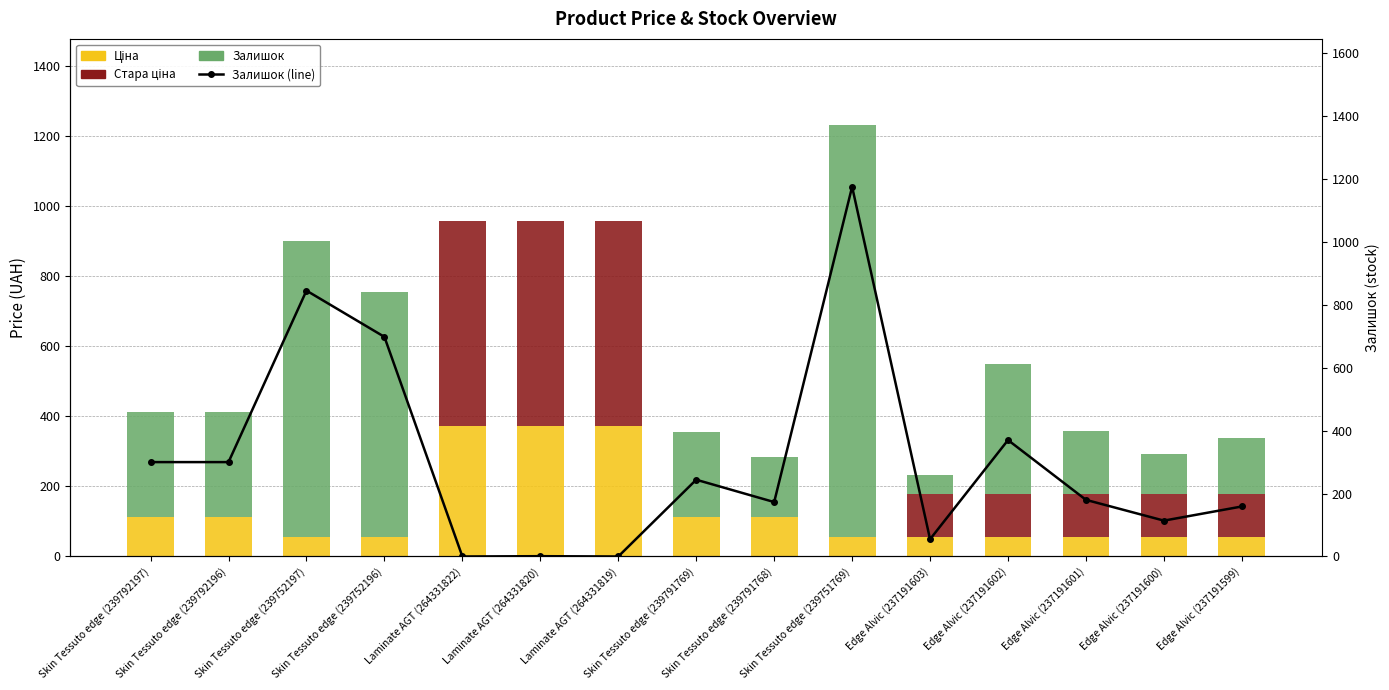

Is it true that Залишок (line) equals 370.0 at Edge Alvic (237191602)?

True